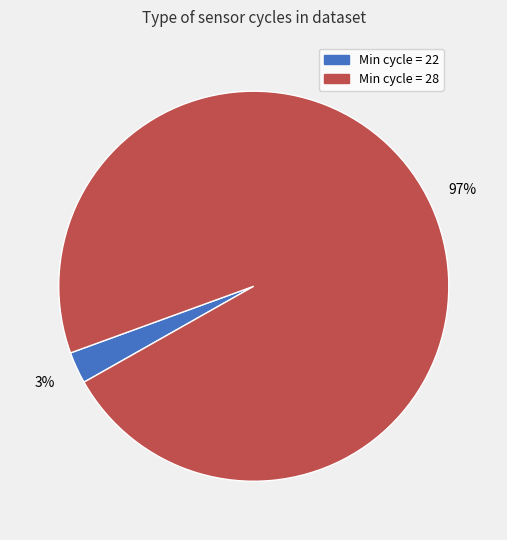

To the nearest percent, what is the average slice percentage?

50%